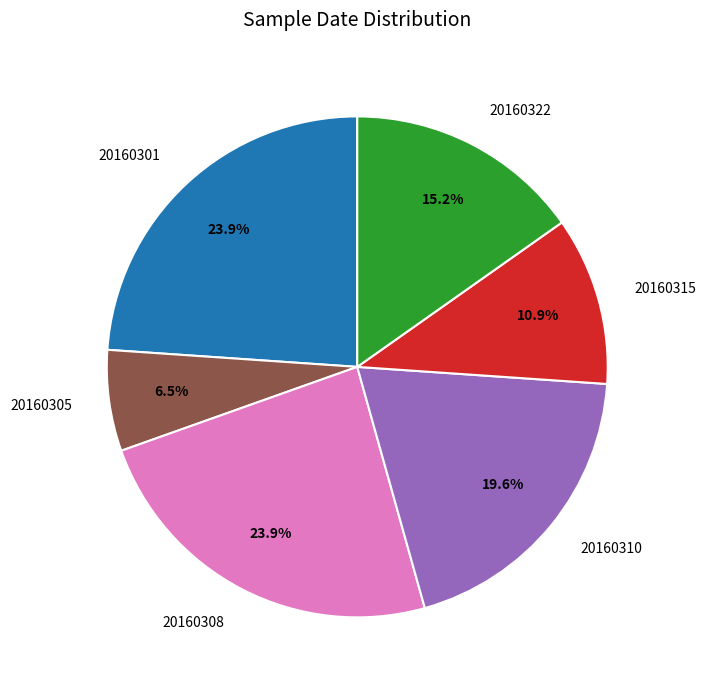

What portion of the pie excludes 20160315?

89.1%